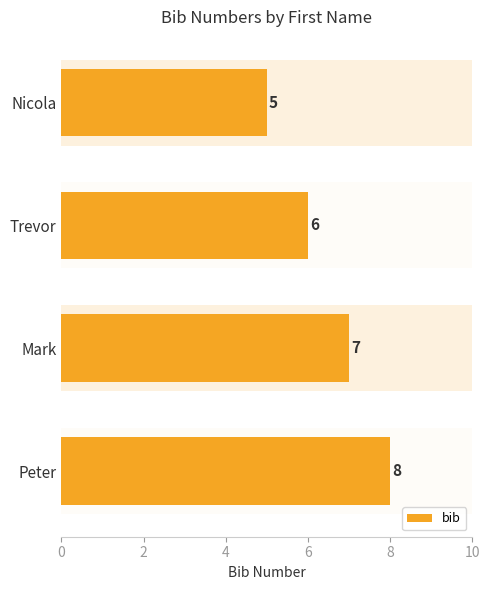

True or false: the data shows 12 at Mark.

False